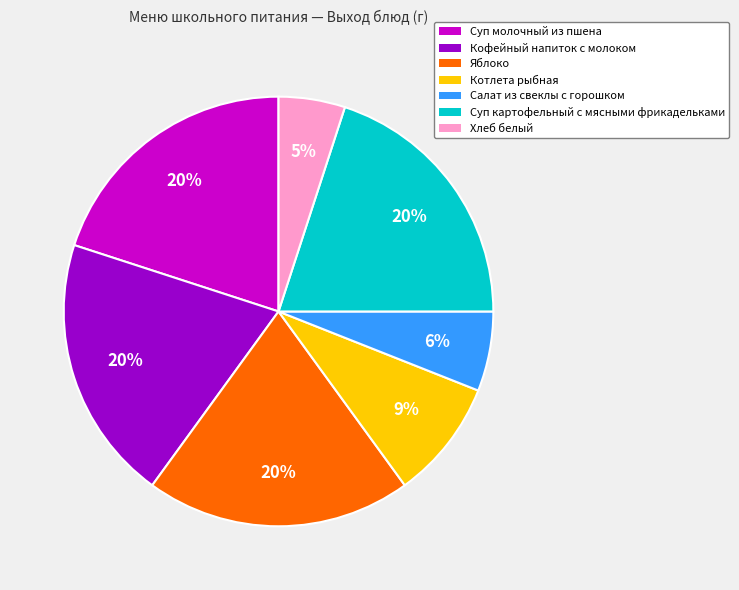

How many segments does this pie chart have?

7